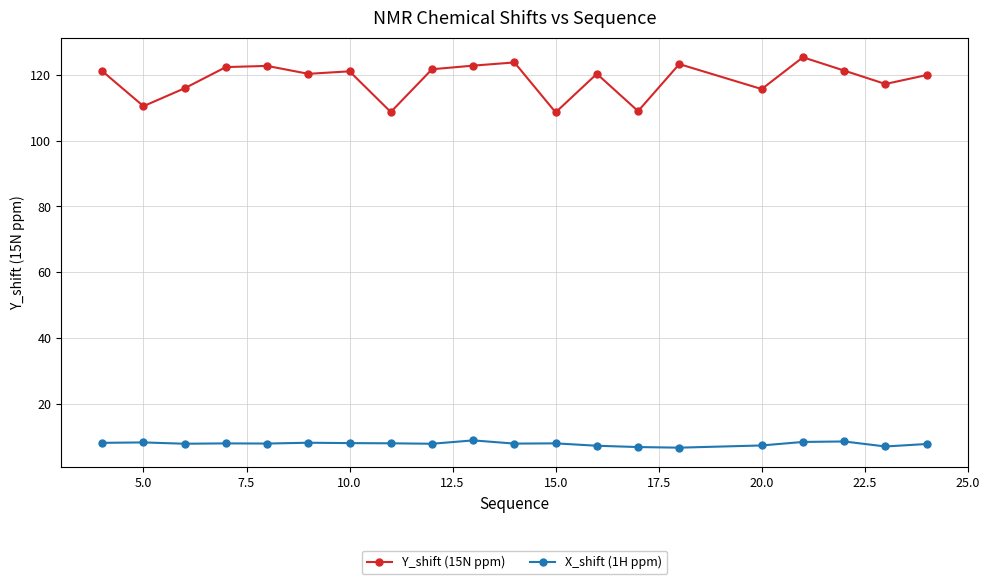

True or false: Y_shift (15N ppm) and X_shift (1H ppm) cross at least once.

False